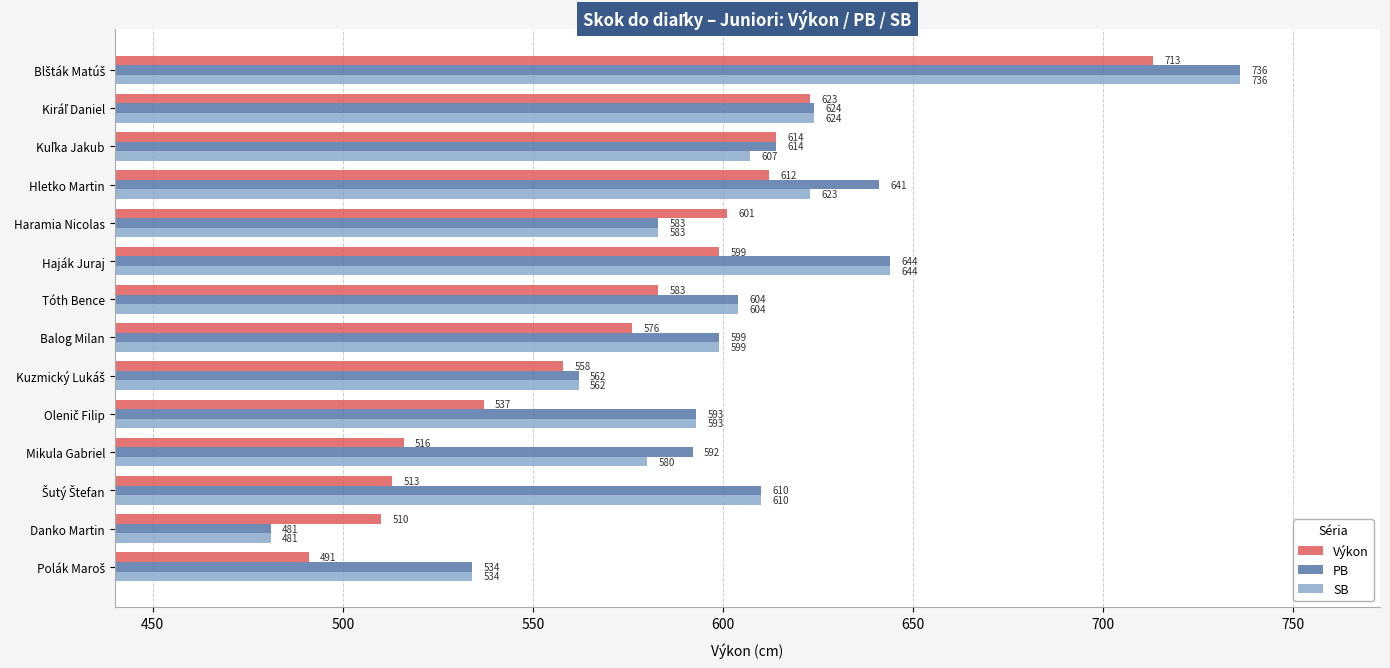

What is the approximate value of SB at Hletko Martin?

623